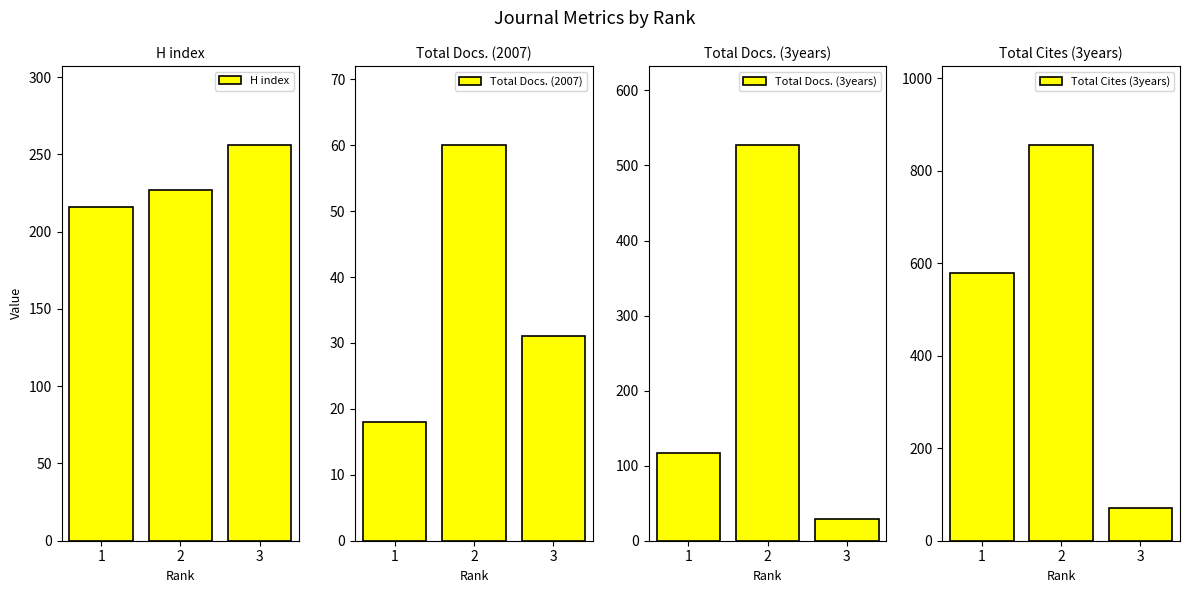

Where does the H index series first go above 227?

3